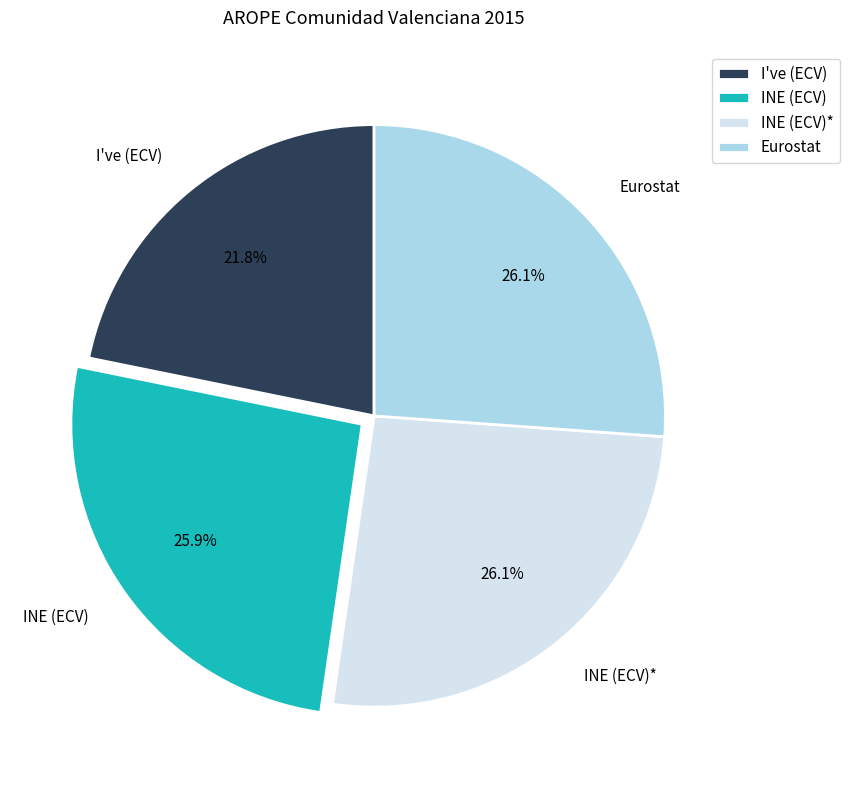

How many segments does this pie chart have?

4